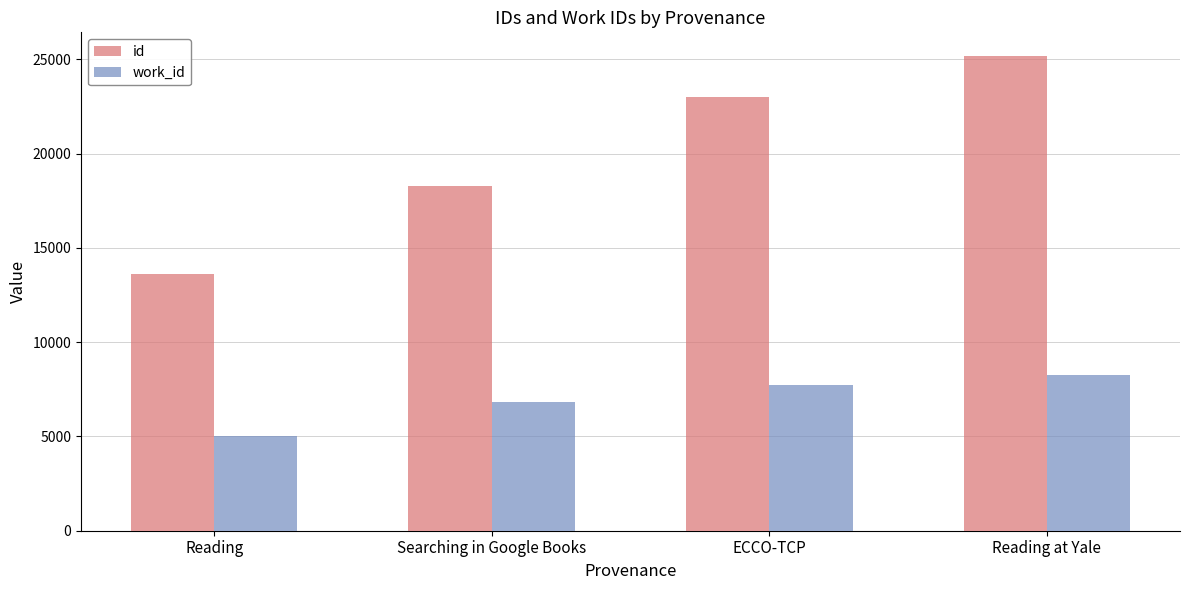

The value of work_id at Searching in Google Books is 6824. True or false?

True